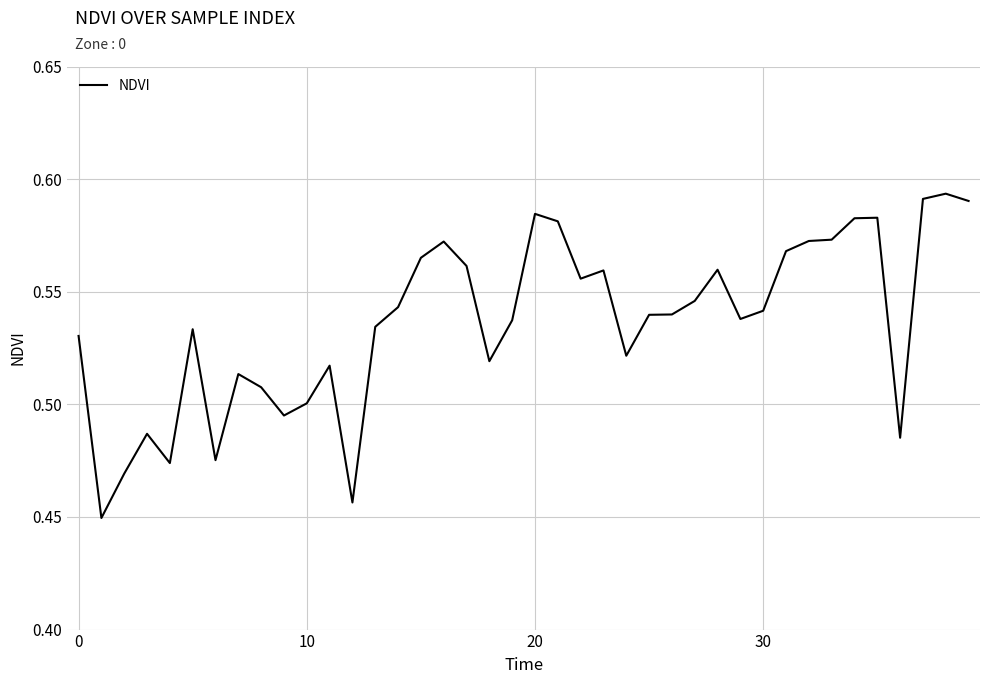

What is the difference between the second highest and minimum values?

0.1